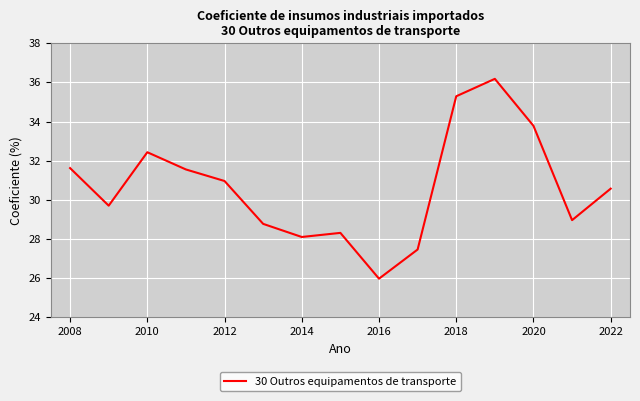

What is the smallest value displayed?

26.0